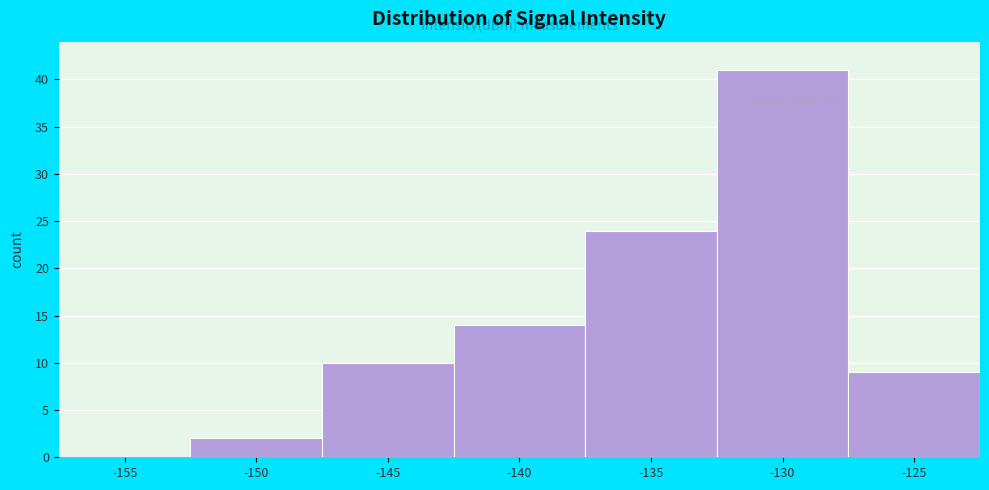

Reading left to right, list all the values displayed in this chart.

-155=0	-150=2	-145=10	-140=14	-135=24	-130=41	-125=9